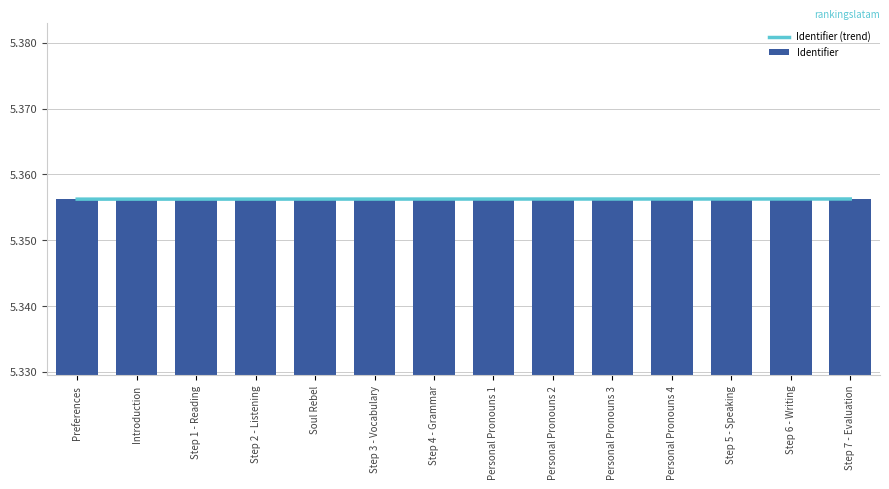

How many distinct data groups are displayed?

2